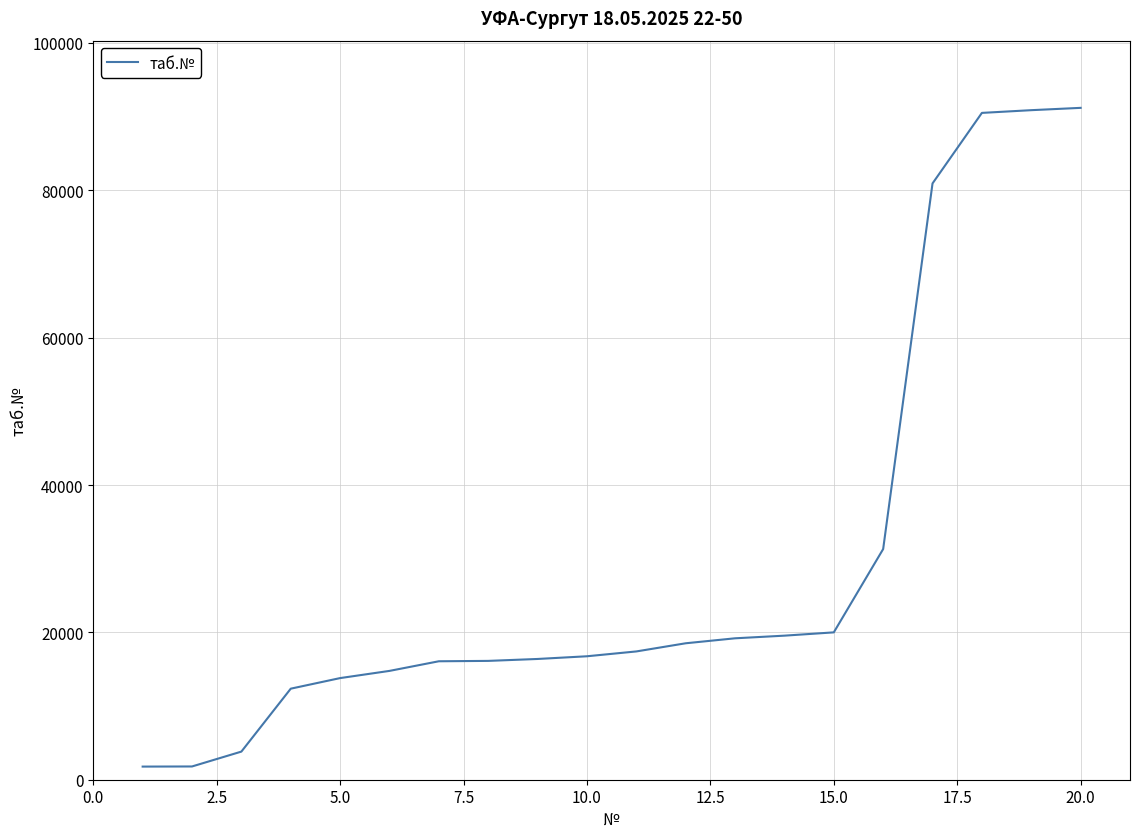

What is the difference between the maximum and minimum values?

89405